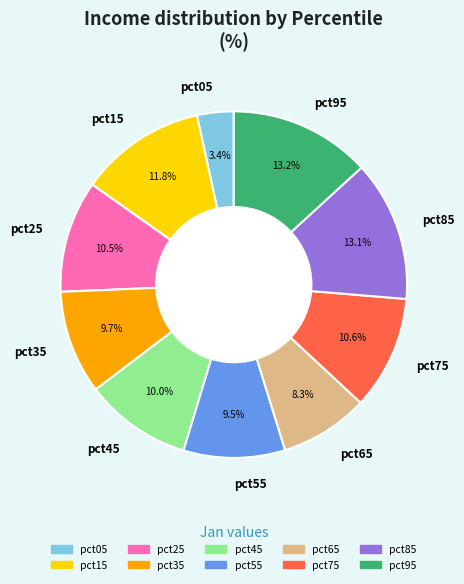

Which category has the smallest portion of the pie?

pct05